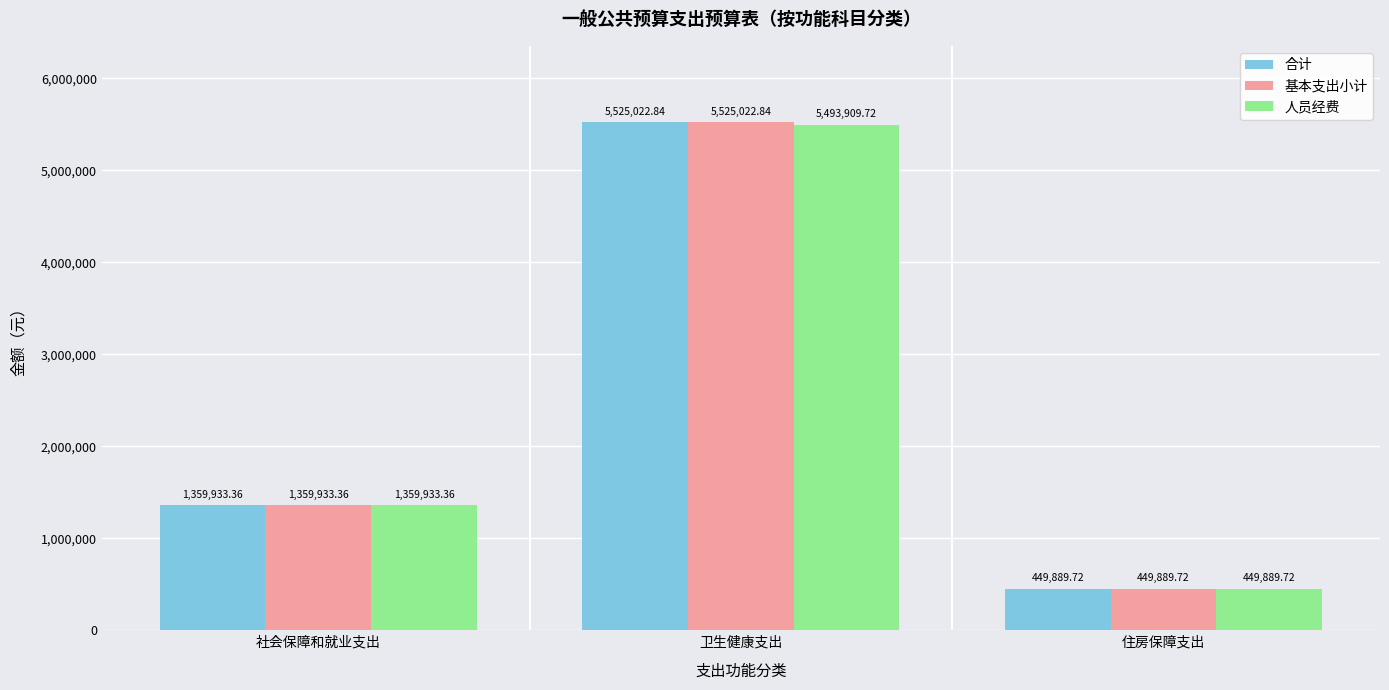

Reading left to right, what are all the values shown in this chart?

合计: 社会保障和就业支出=1359933.4	卫生健康支出=5525022.8	住房保障支出=449889.7
基本支出小计: 社会保障和就业支出=1359933.4	卫生健康支出=5525022.8	住房保障支出=449889.7
人员经费: 社会保障和就业支出=1359933.4	卫生健康支出=5493909.7	住房保障支出=449889.7